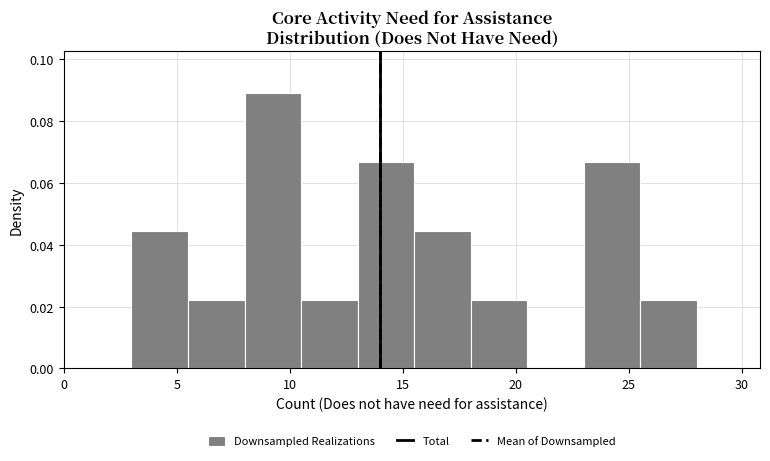

What is the height of the bar covering 15.5 to 18.0 on the x-axis? The values are not printed on the chart, so give them approximately, as read against the axis.

0.044